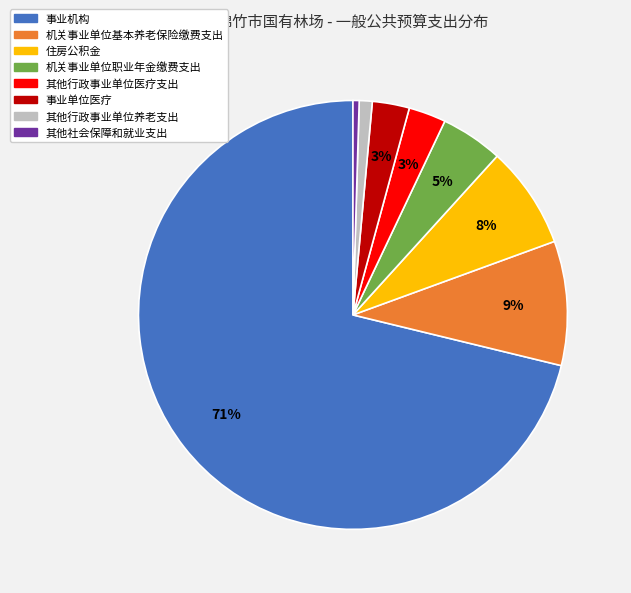

To the nearest percent, what is the difference between the largest and smallest slice percentages?

71%